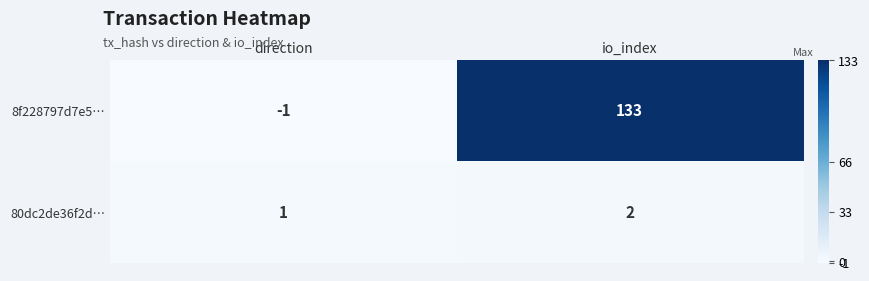

True or false: 80dc2de36f2d… has a value of 1 at direction.

True